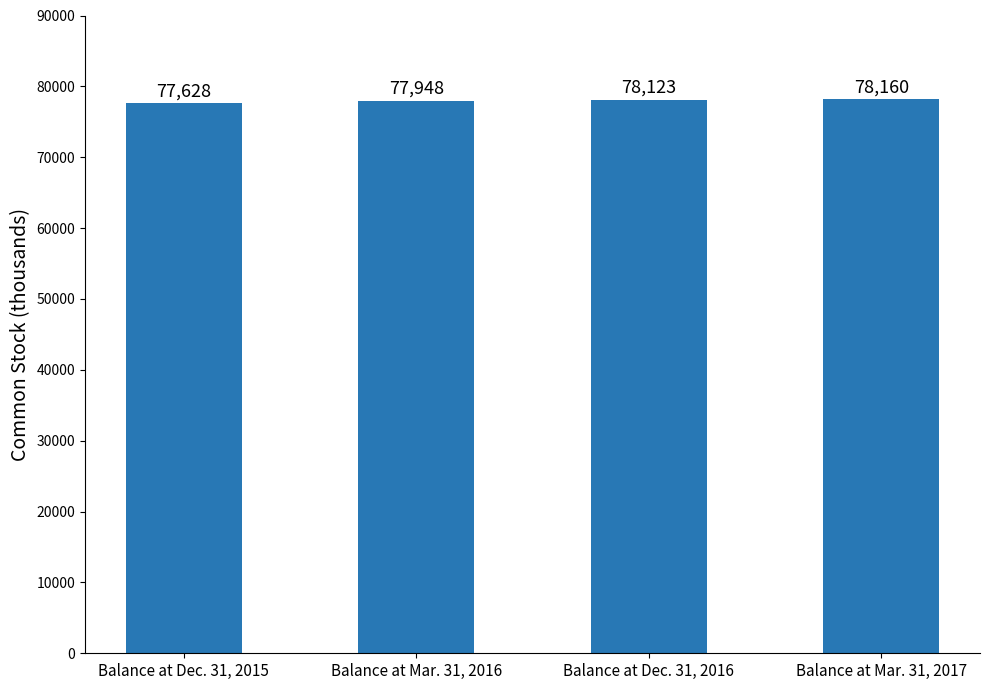

Reading left to right, what are all the values shown in this chart?

77628	77948	78123	78160